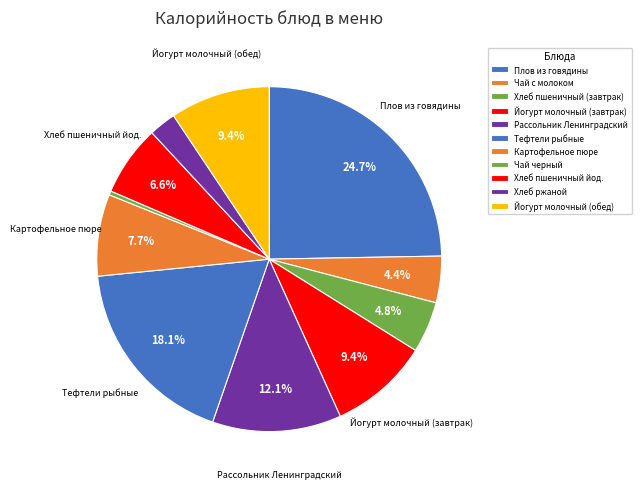

Approximately how many times larger is the value at Йогурт молочный (завтрак) compared to Плов из говядины?

0.4